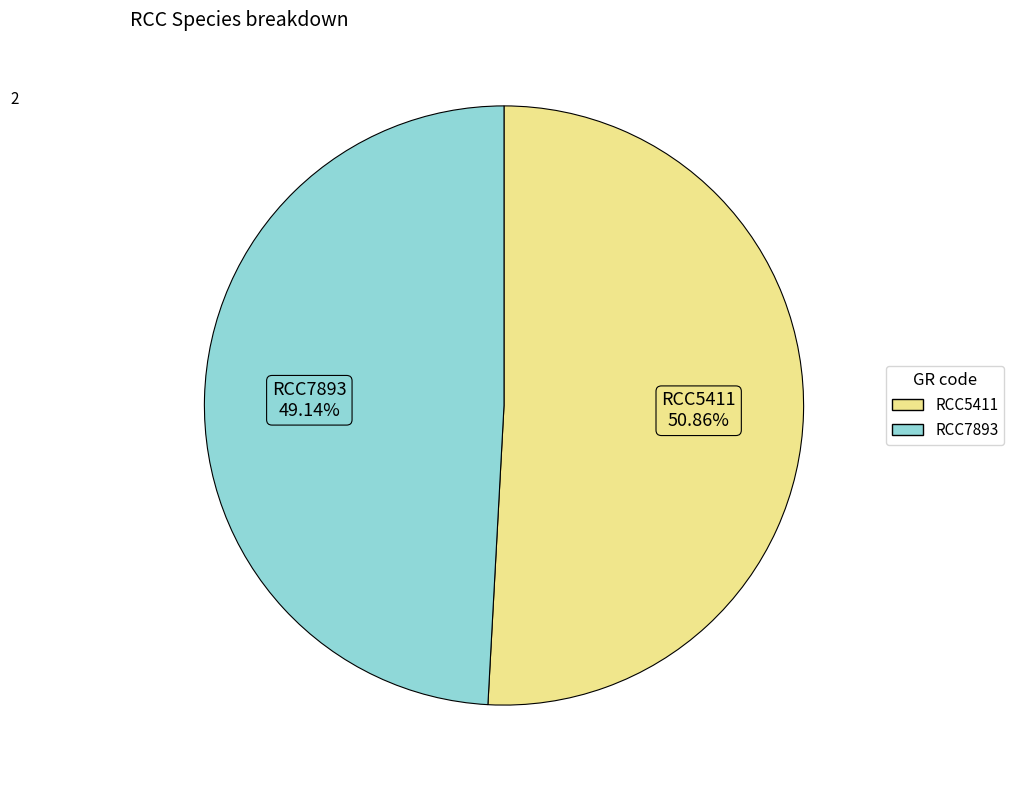

Approximately how many times larger is the value at RCC5411 compared to RCC7893?

1.0